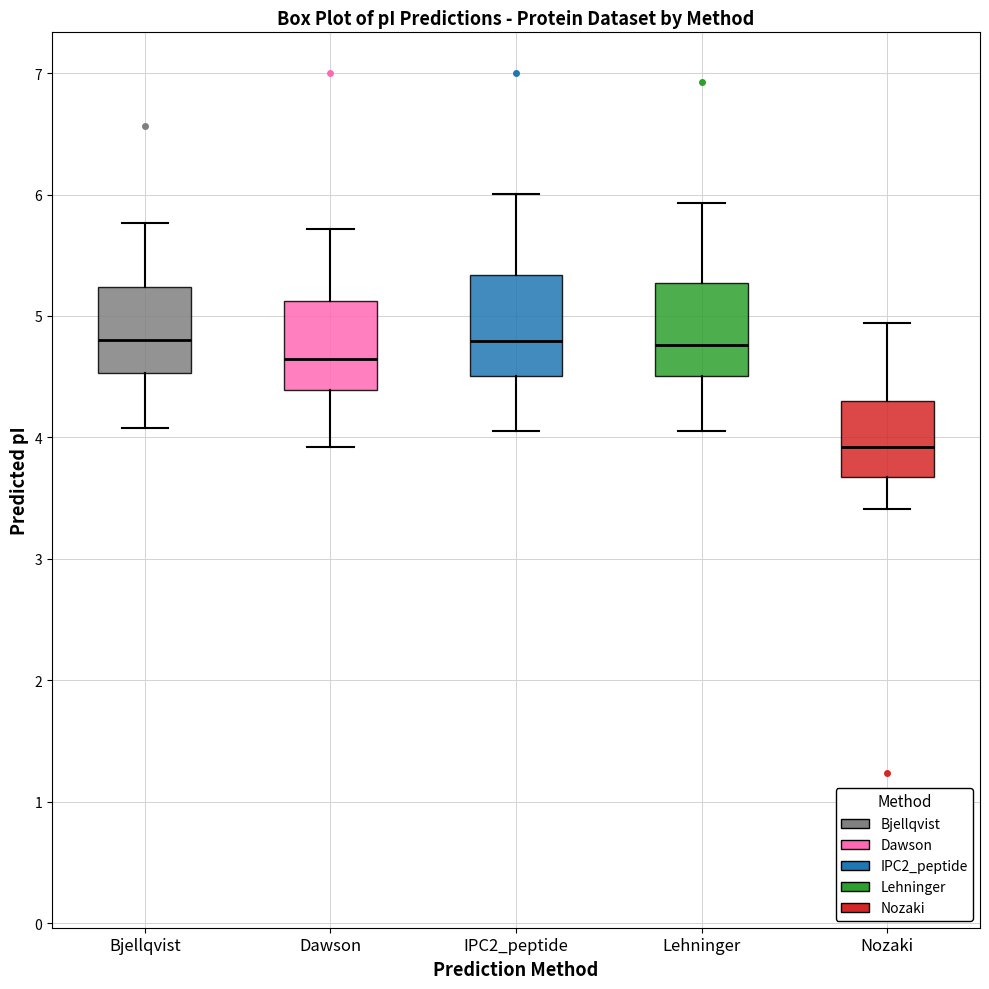

Reading left to right, transcribe this box plot: for each box, give where its median line is, the range the box spans, and where its two whiskers end, as read against the y-axis. The values are not printed on the chart, so give them approximately, as read against the axis.

Bjellqvist: median 4.8, box 4.5 to 5.2, whiskers 4.1 to 5.8
Dawson: median 4.6, box 4.4 to 5.1, whiskers 3.9 to 5.7
IPC2_peptide: median 4.8, box 4.5 to 5.3, whiskers 4.1 to 6.0
Lehninger: median 4.8, box 4.5 to 5.3, whiskers 4.1 to 5.9
Nozaki: median 3.9, box 3.7 to 4.3, whiskers 3.4 to 4.9